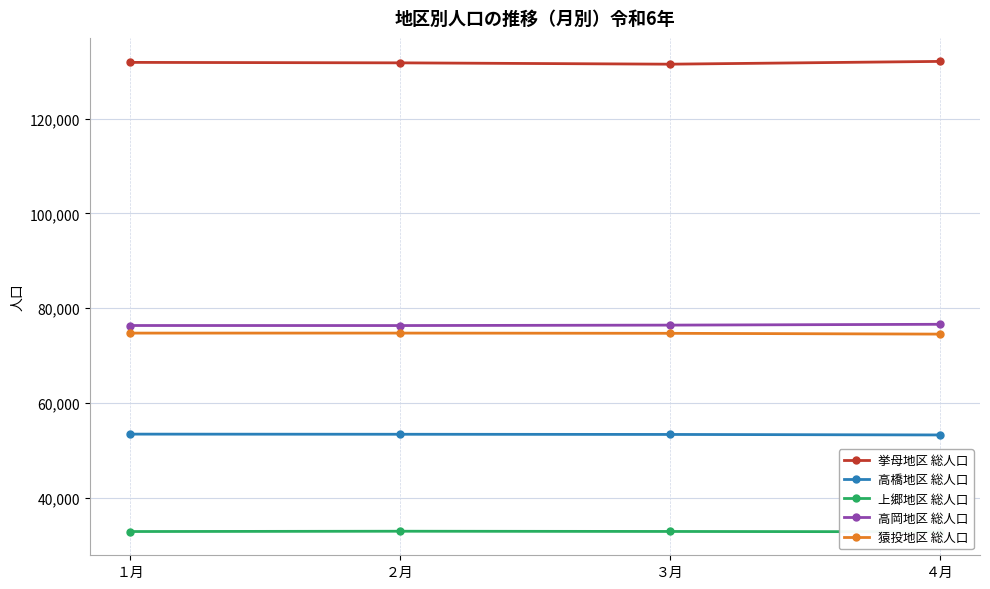

What position from the left is ２月?

2